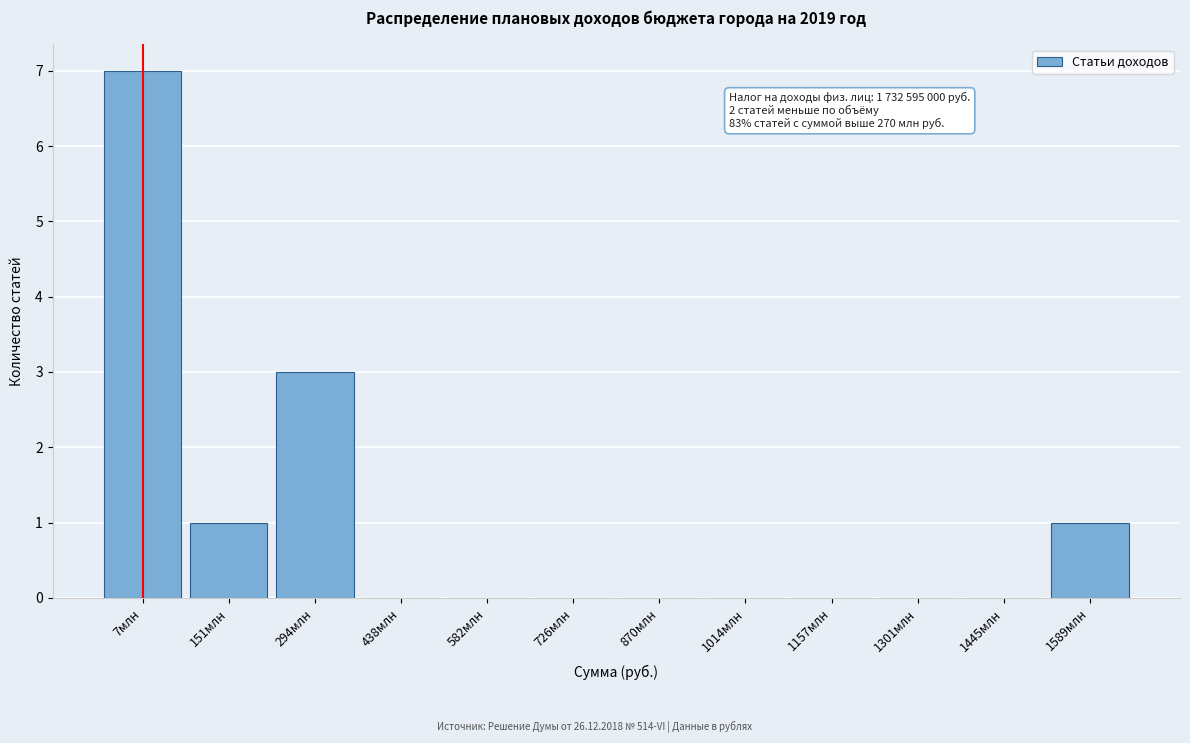

Reading left to right, transcribe all the data shown in this chart.

7млн=7	151млн=1	294млн=3	438млн=0	582млн=0	726млн=0	870млн=0	1014млн=0	1157млн=0	1301млн=0	1445млн=0	1589млн=1